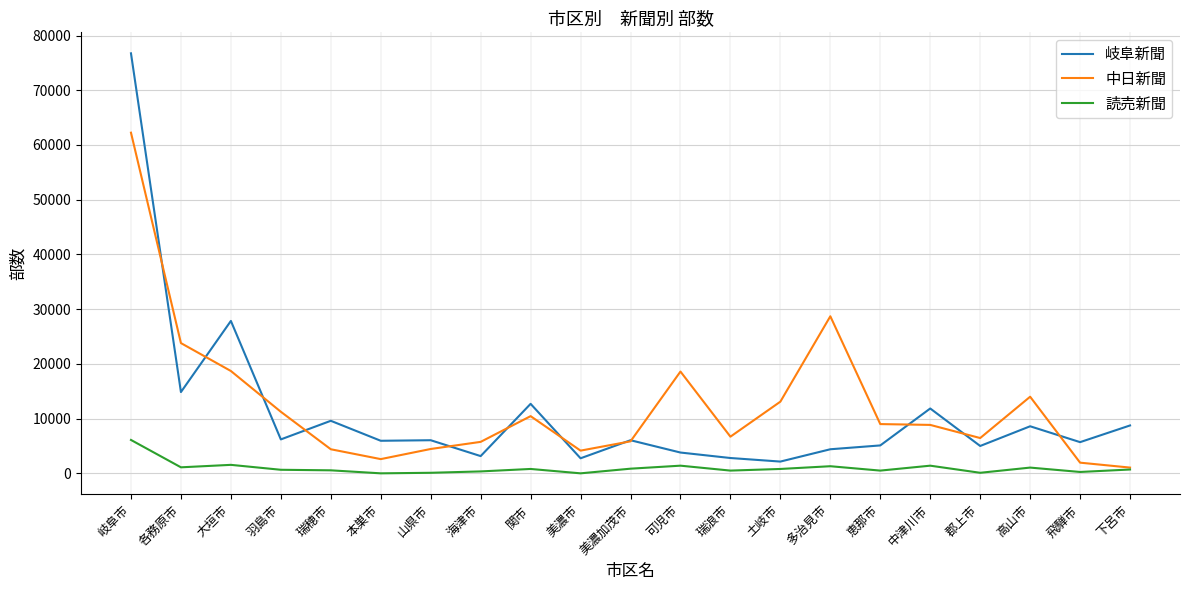

At which label does 中日新聞 first exceed 8850?

岐阜市